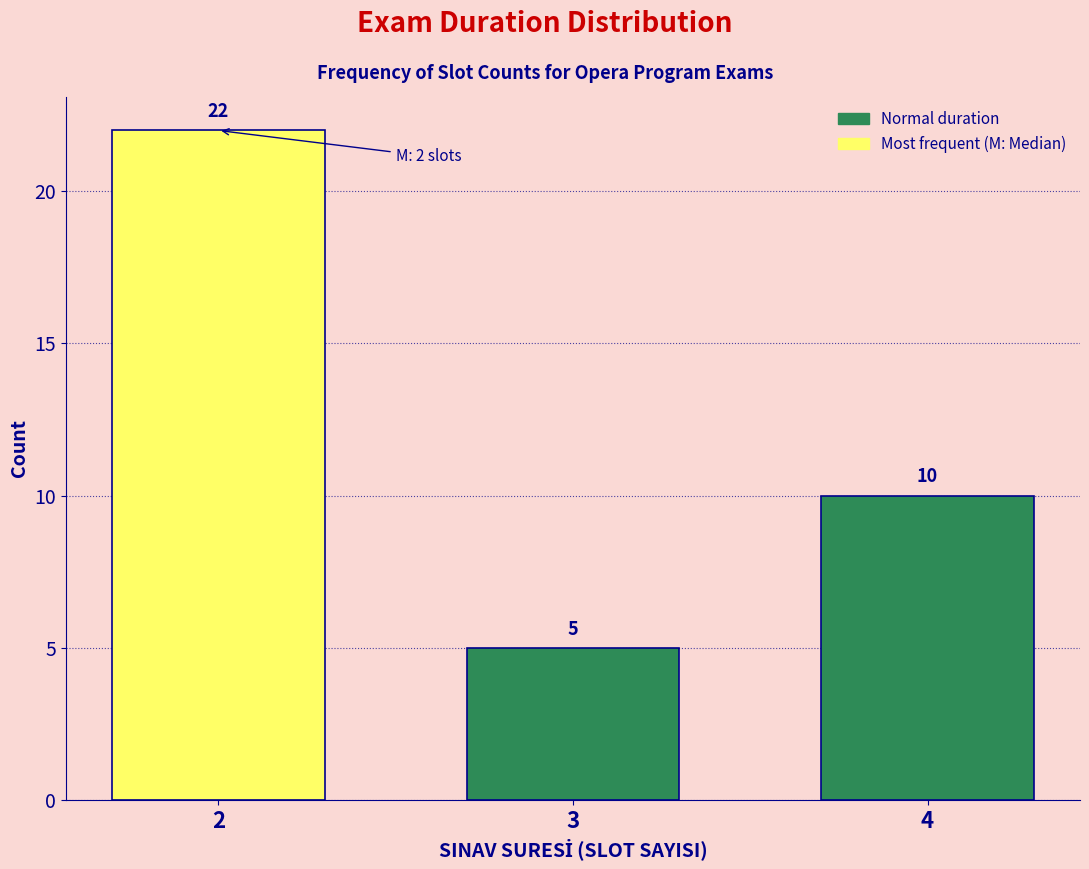

Reading left to right, what are all the values shown in this chart?

2=22	3=5	4=10